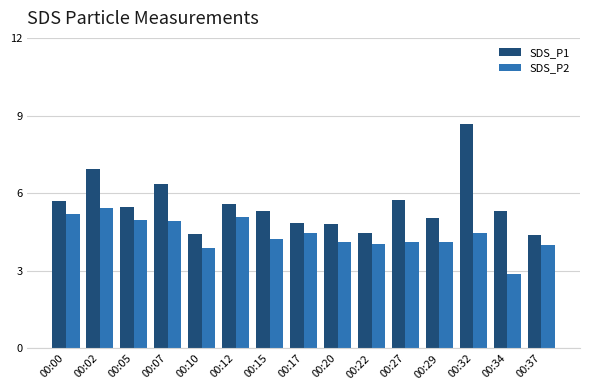

Is it true that SDS_P2 equals 4.9 at 00:07?

True